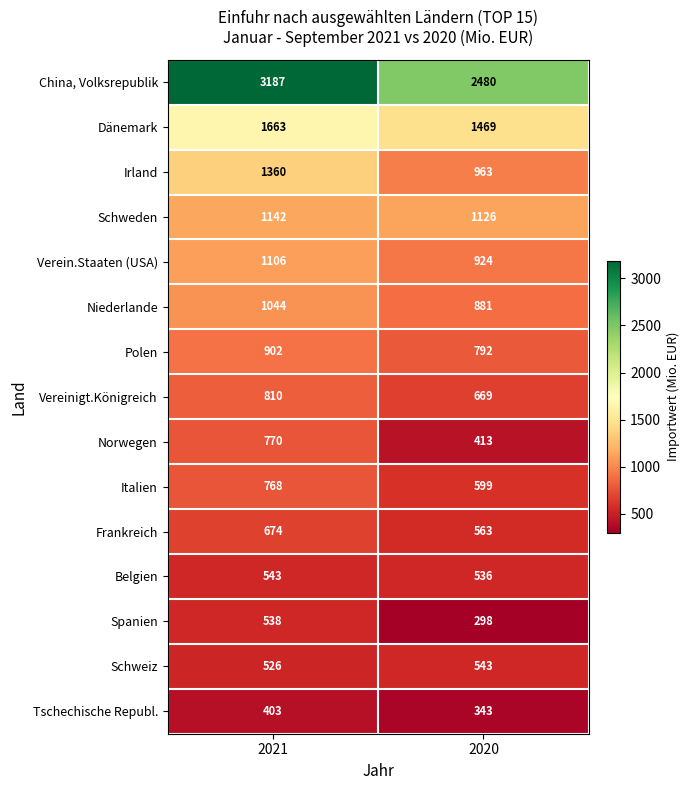

Rank the series at 2021 from lowest to highest value.

Tschechische Republ., Schweiz, Spanien, Belgien, Frankreich, Italien, Norwegen, Vereinigt.Königreich, Polen, Niederlande, Verein.Staaten (USA), Schweden, Irland, Dänemark, China, Volksrepublik